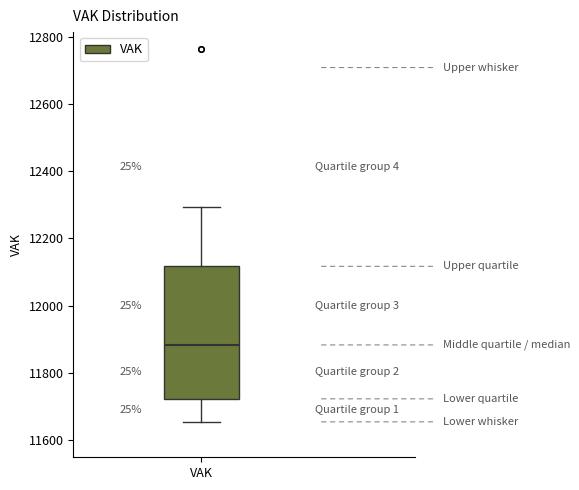

Transcribe this box plot: give where the median line is, the range the box spans, and where the two whiskers end, as read against the y-axis. The values are not printed on the chart, so give them approximately, as read against the axis.

median 11880, box 11720 to 12120, whiskers 11660 to 12300